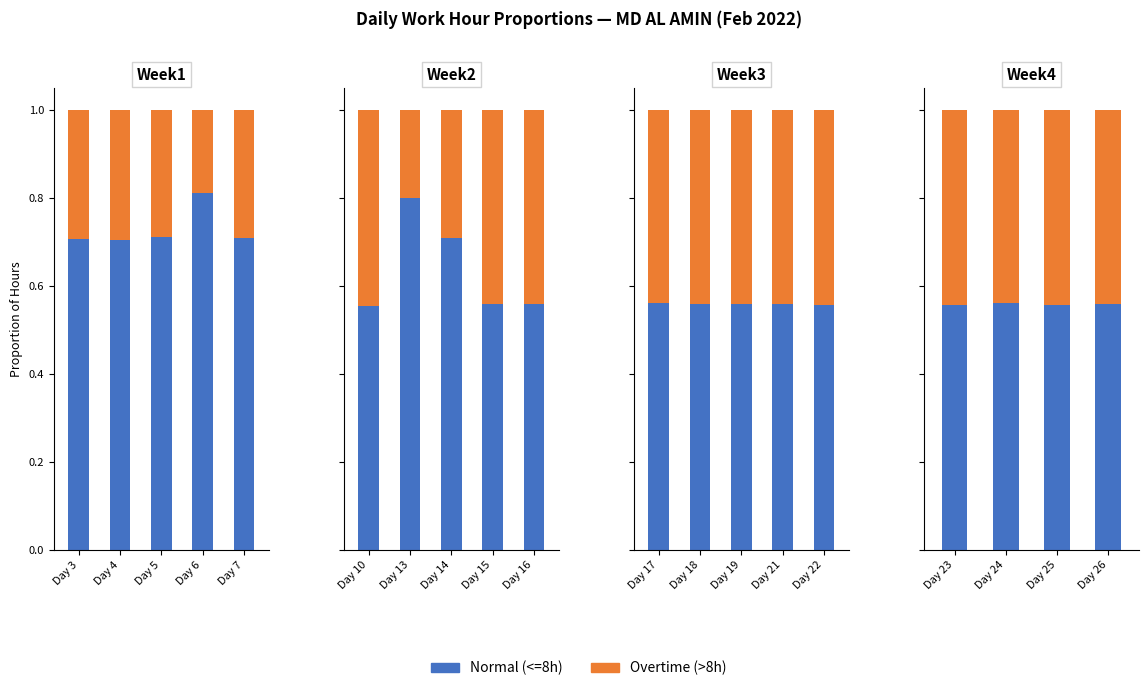

Is the value of Normal (<=8h) at Day 5 greater than the value of Overtime (>8h) at Day 4?

Yes